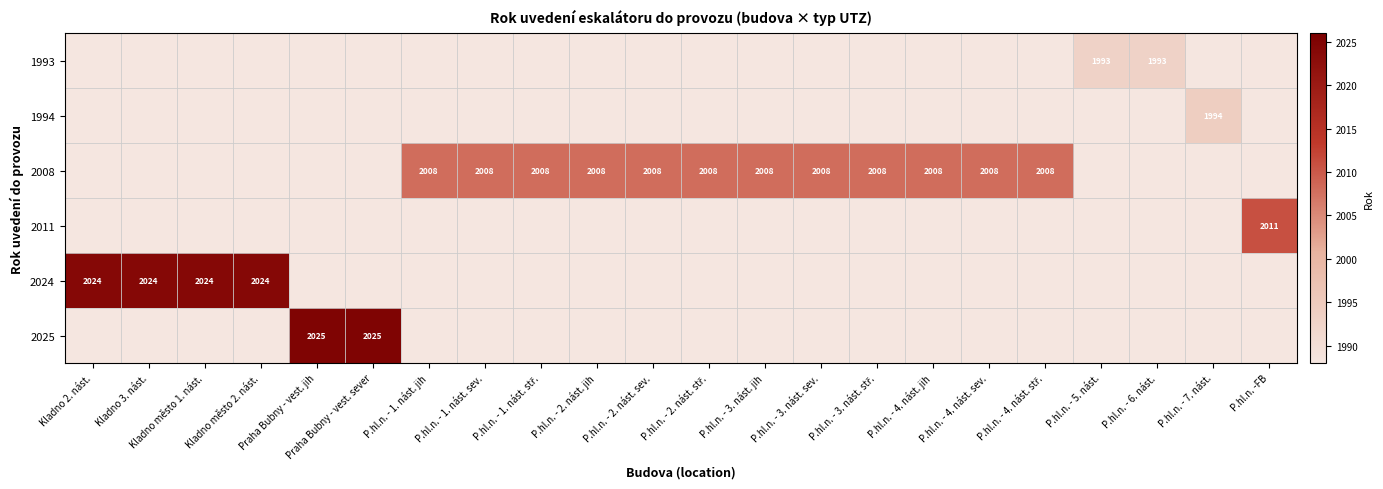

The value of 2008 at P.hl.n. - 4. nást. jih is 2741. True or false?

False